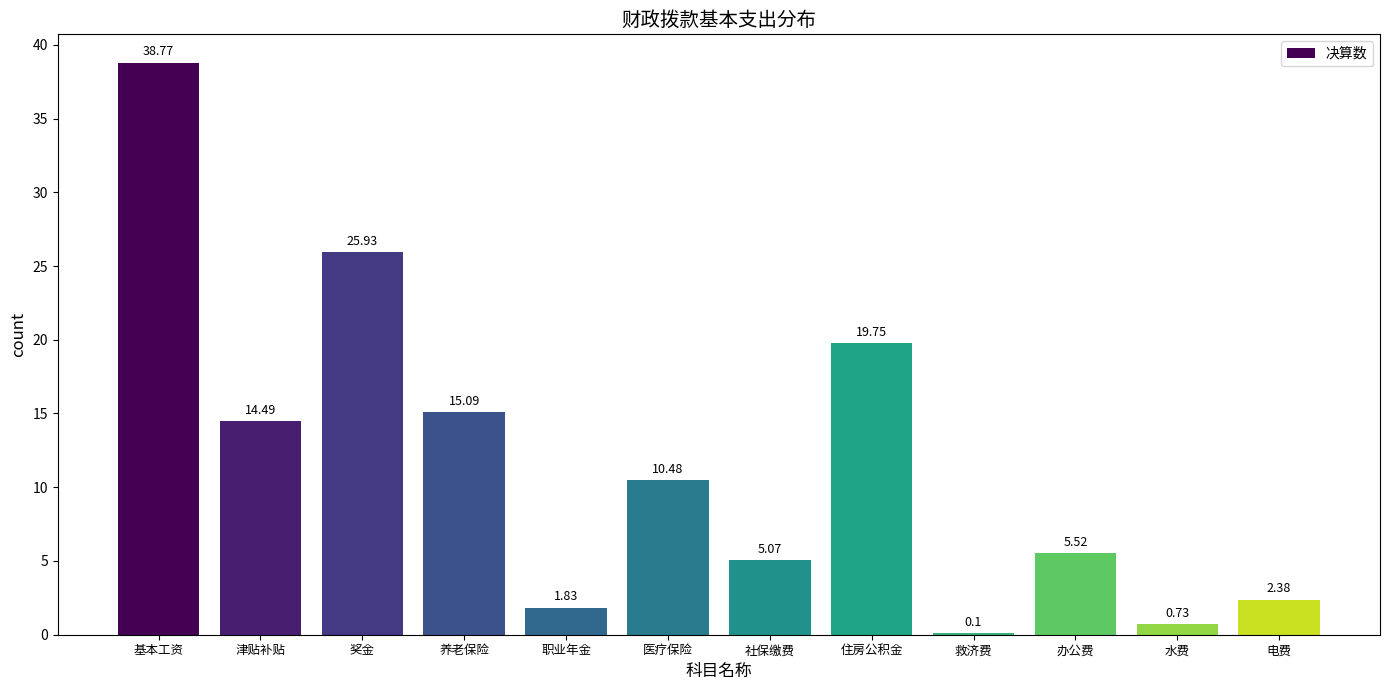

At which label is the value closest to 19?

住房公积金